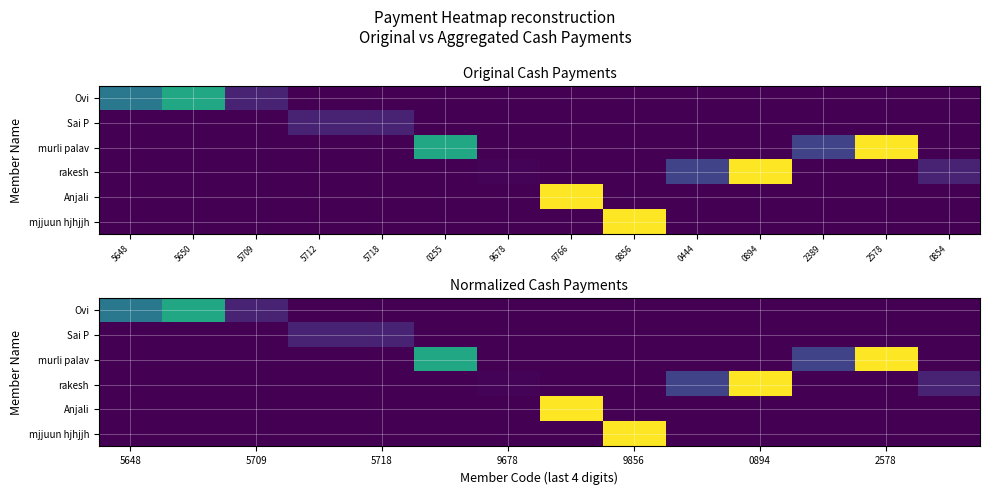

What is the difference between the highest and lowest values at 5648?

0.4